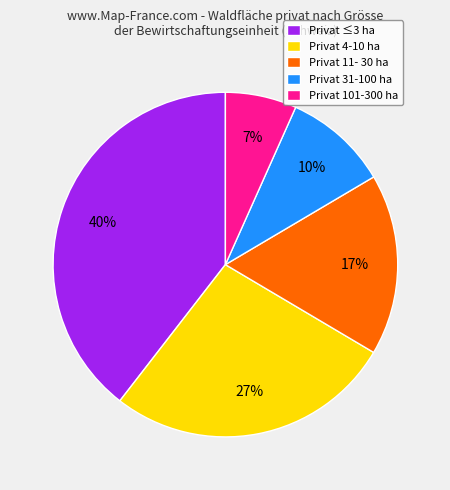

Is it true that Privat 101-300 ha is 1% of the pie?

False